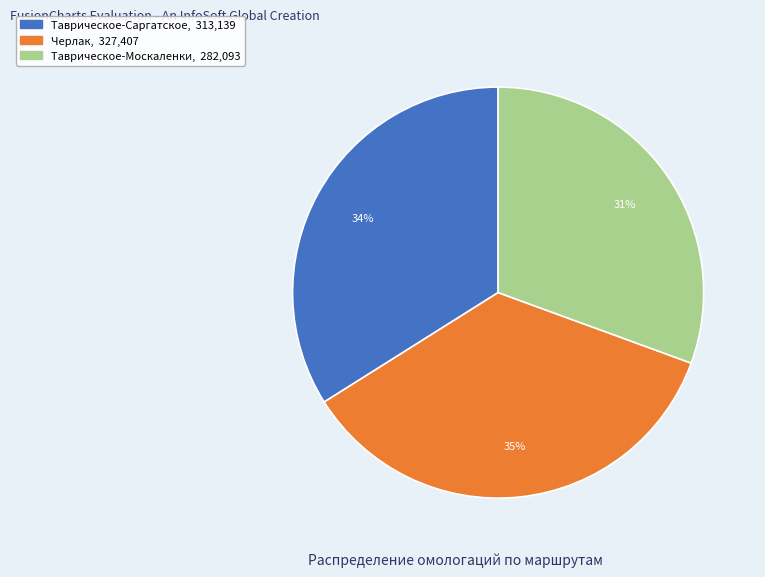

Is Таврическое-Саргатское the majority of the pie?

No